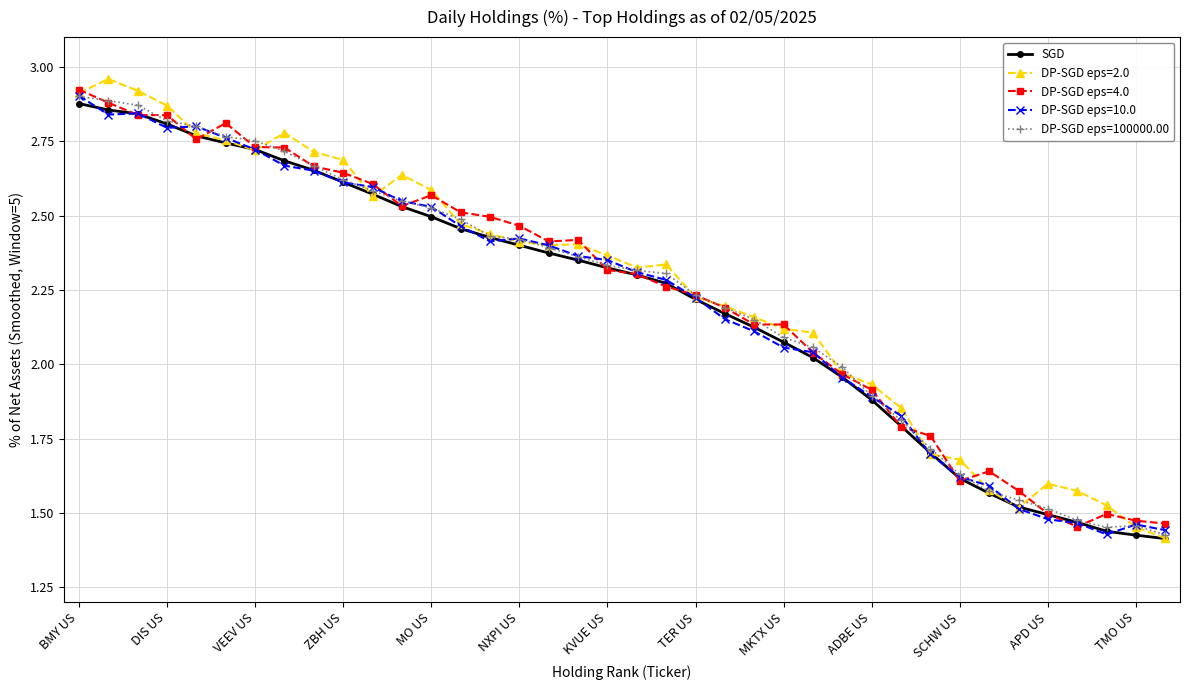

True or false: DP-SGD eps=4.0 has more than 1 interior local peaks.

True